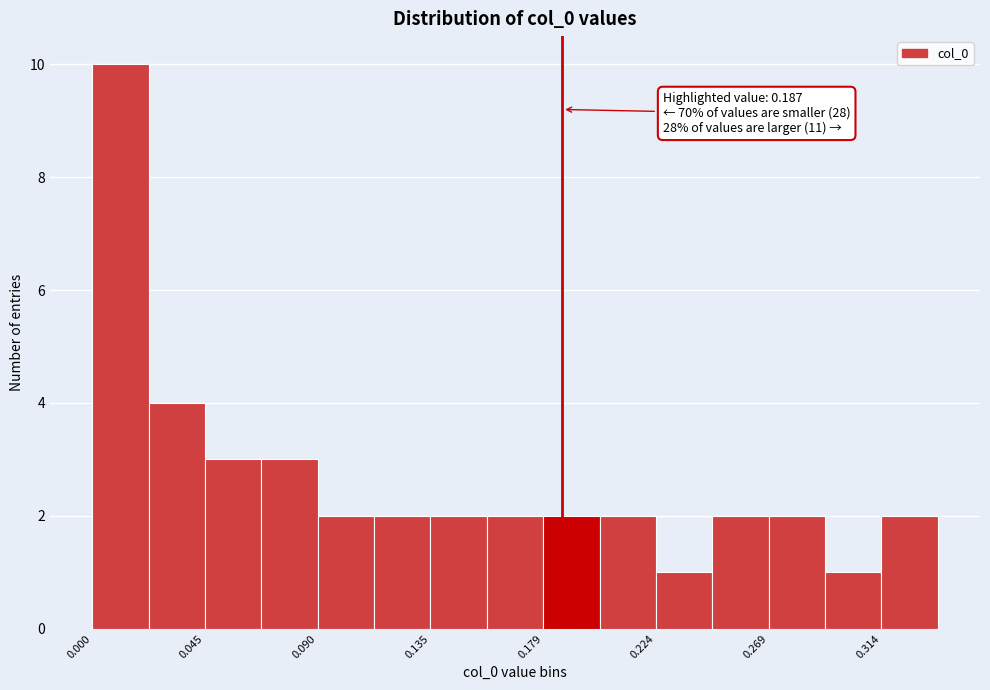

Which range on the x-axis has the tallest bar?

0.000 to 0.020